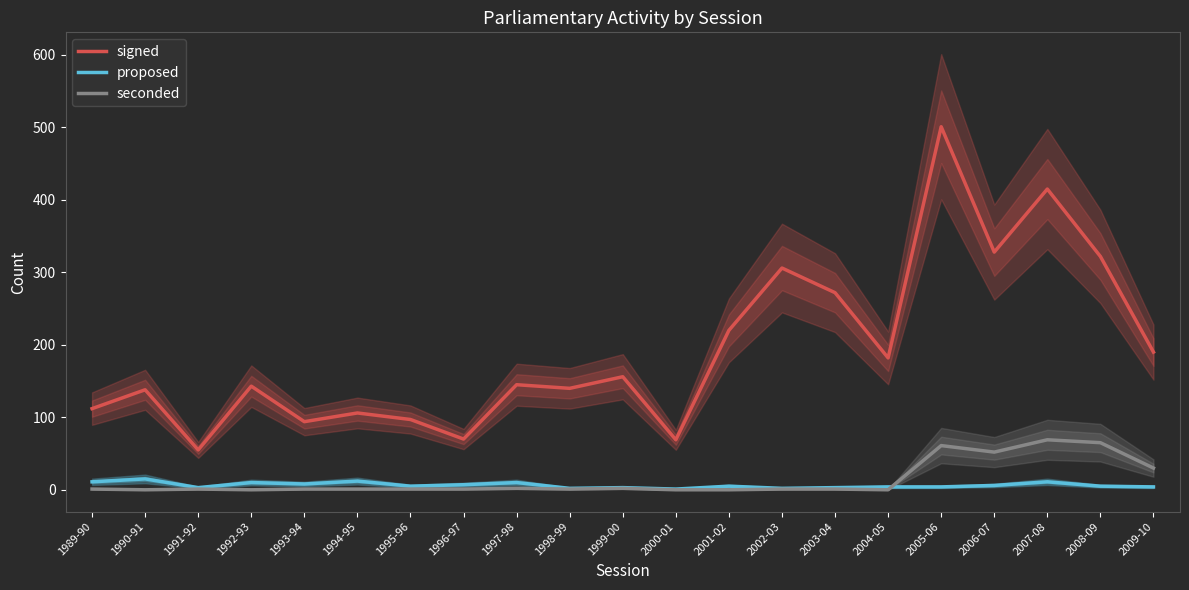

Which category has the lowest value in the seconded series?

1990-91